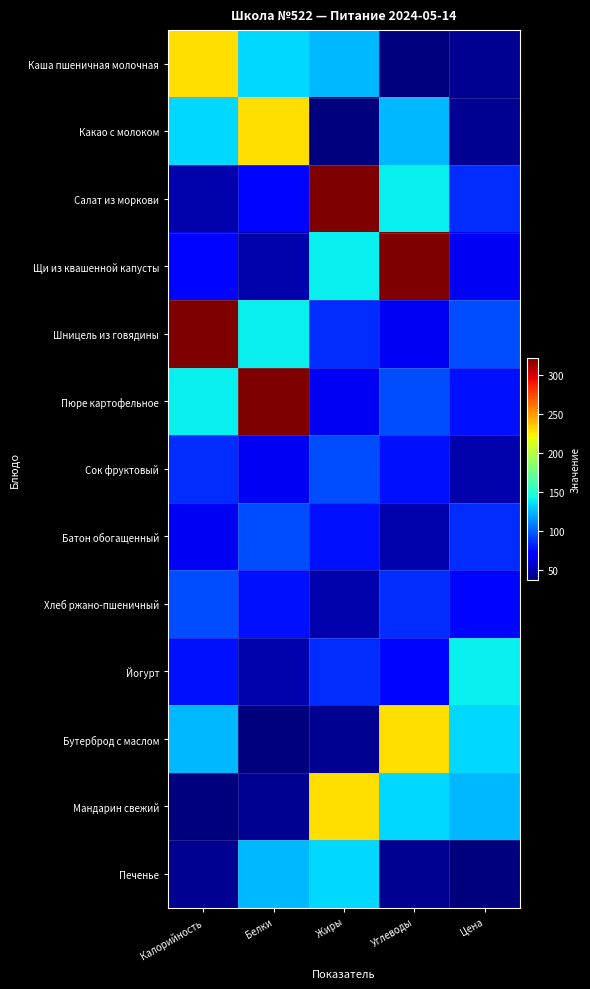

Reading left to right, transcribe all the data shown in this chart.

Каша пшеничная молочная: Калорийность=229	Белки=134	Жиры=125	Углеводы=38	Цена=43
Какао с молоком: Калорийность=134	Белки=229	Жиры=38	Углеводы=125	Цена=43
Салат из моркови: Калорийность=50	Белки=75	Жиры=322	Углеводы=141	Цена=86
Щи из квашенной капусты: Калорийность=75	Белки=50	Жиры=141	Углеводы=322	Цена=67
Шницель из говядины: Калорийность=322	Белки=141	Жиры=86	Углеводы=67	Цена=95
Пюре картофельное: Калорийность=141	Белки=322	Жиры=67	Углеводы=95	Цена=78
Сок фруктовый: Калорийность=86	Белки=67	Жиры=95	Углеводы=78	Цена=50
Батон обогащенный: Калорийность=67	Белки=95	Жиры=78	Углеводы=50	Цена=86
Хлеб ржано-пшеничный: Калорийность=95	Белки=78	Жиры=50	Углеводы=86	Цена=75
Йогурт: Калорийность=78	Белки=50	Жиры=86	Углеводы=75	Цена=141
Бутерброд с маслом: Калорийность=125	Белки=38	Жиры=43	Углеводы=229	Цена=134
Мандарин свежий: Калорийность=38	Белки=43	Жиры=229	Углеводы=134	Цена=125
Печенье: Калорийность=43	Белки=125	Жиры=134	Углеводы=43	Цена=38